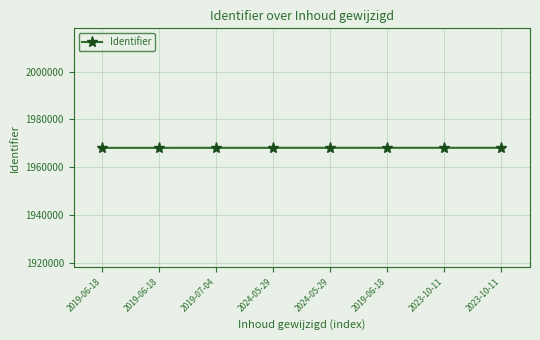

Reading left to right, transcribe all the data shown in this chart.

2019-06-18=1968126	2019-06-18=1968127	2019-07-04=1968131	2024-05-29=1968133	2024-05-29=1968135	2019-06-18=1968137	2023-10-11=1968138	2023-10-11=1968140